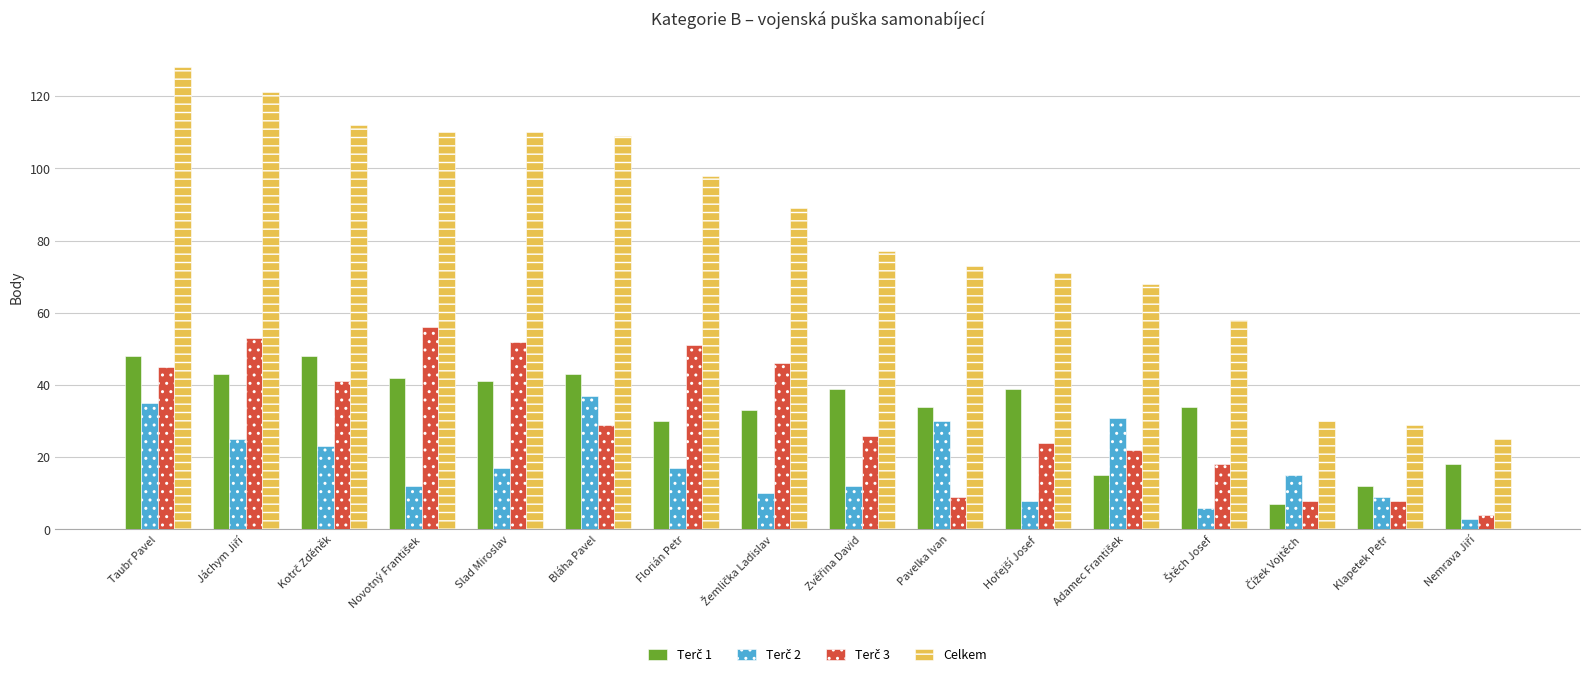

Which category has the highest value across all series?

Taubr Pavel